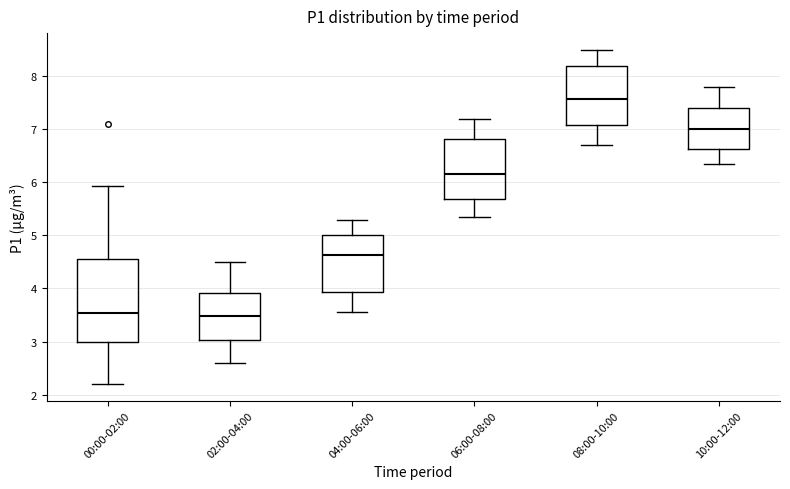

Reading left to right, transcribe this box plot: for each box, give where its median line is, the range the box spans, and where its two whiskers end, as read against the y-axis. The values are not printed on the chart, so give them approximately, as read against the axis.

00:00-02:00: median 3.5, box 3.0 to 4.6, whiskers 2.2 to 5.9
02:00-04:00: median 3.5, box 3.0 to 3.9, whiskers 2.6 to 4.5
04:00-06:00: median 4.6, box 3.9 to 5.0, whiskers 3.6 to 5.3
06:00-08:00: median 6.2, box 5.7 to 6.8, whiskers 5.4 to 7.2
08:00-10:00: median 7.6, box 7.1 to 8.2, whiskers 6.7 to 8.5
10:00-12:00: median 7.0, box 6.6 to 7.4, whiskers 6.4 to 7.8